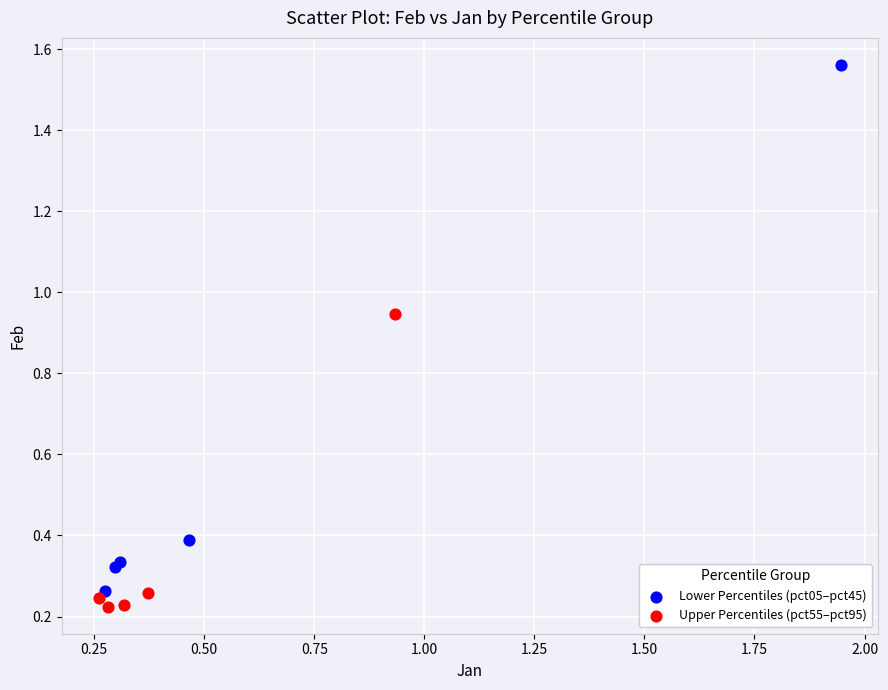

What are all the series names shown in the legend?

Lower Percentiles (pct05–pct45), Upper Percentiles (pct55–pct95)